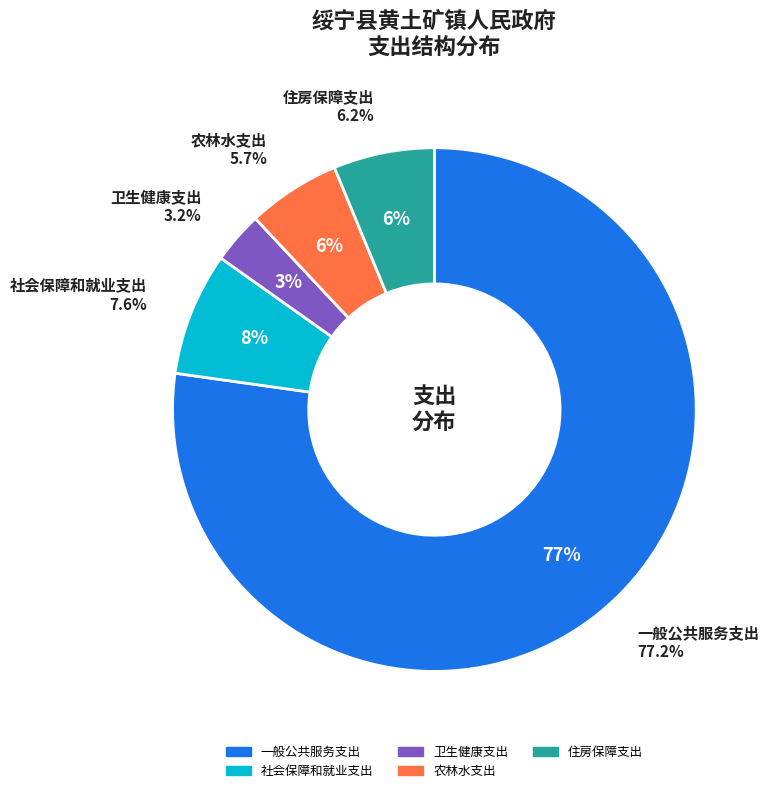

Which category has the smallest portion of the pie?

卫生健康支出